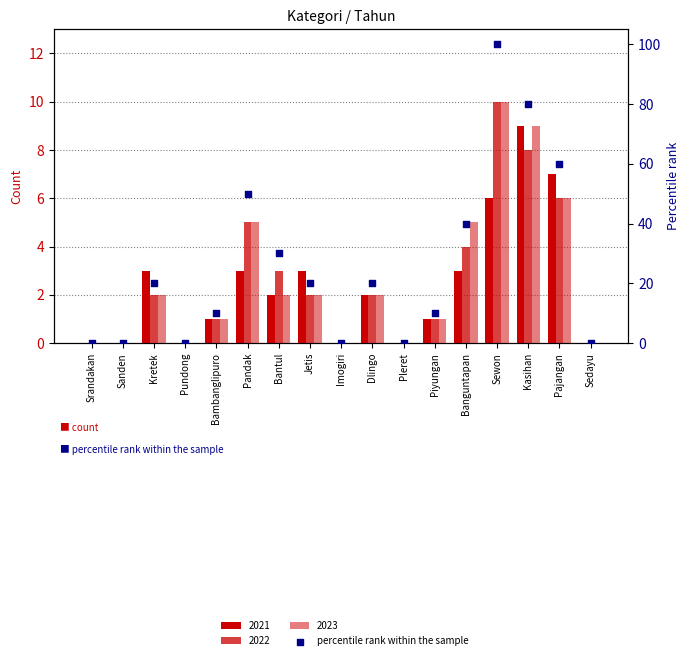

Which has a higher value, Srandakan or Kretek?

Kretek